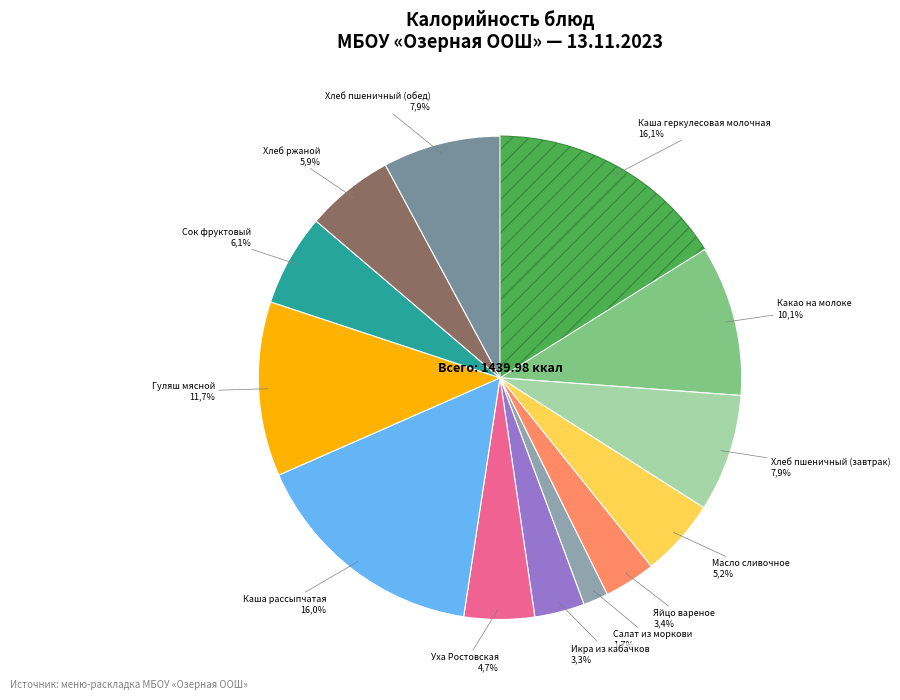

Which category has the biggest portion of the pie?

Каша геркулесовая молочная